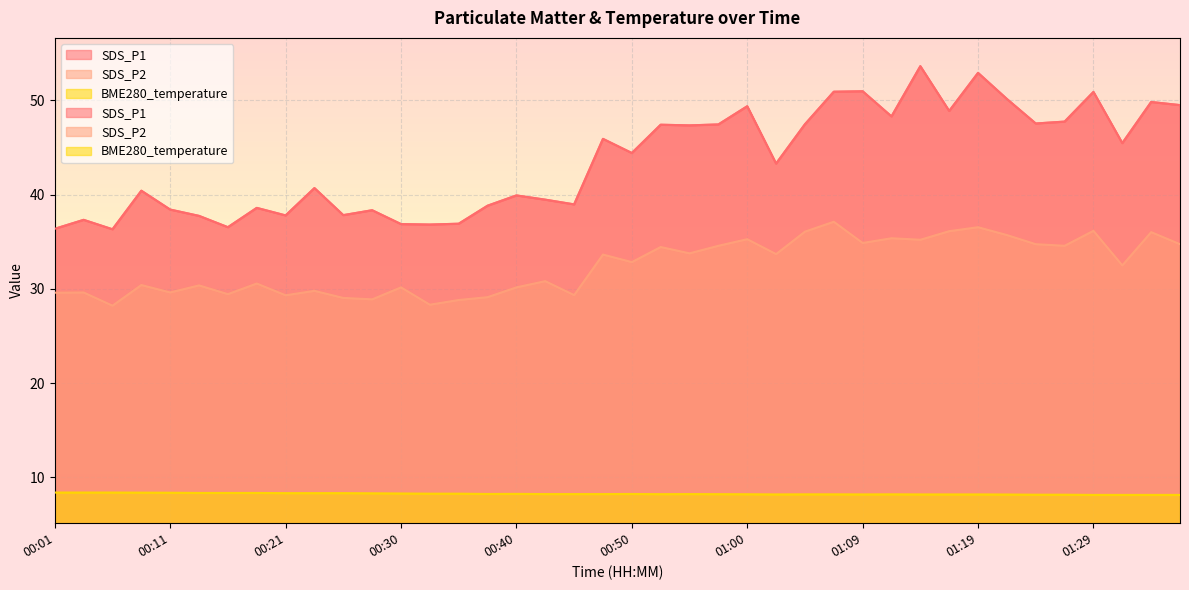

Which series has the largest total across all categories?

SDS_P1